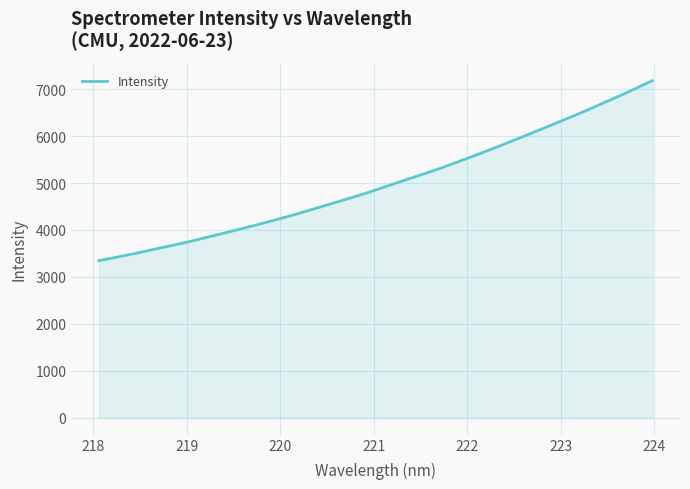

How many lines are shown in the chart?

1